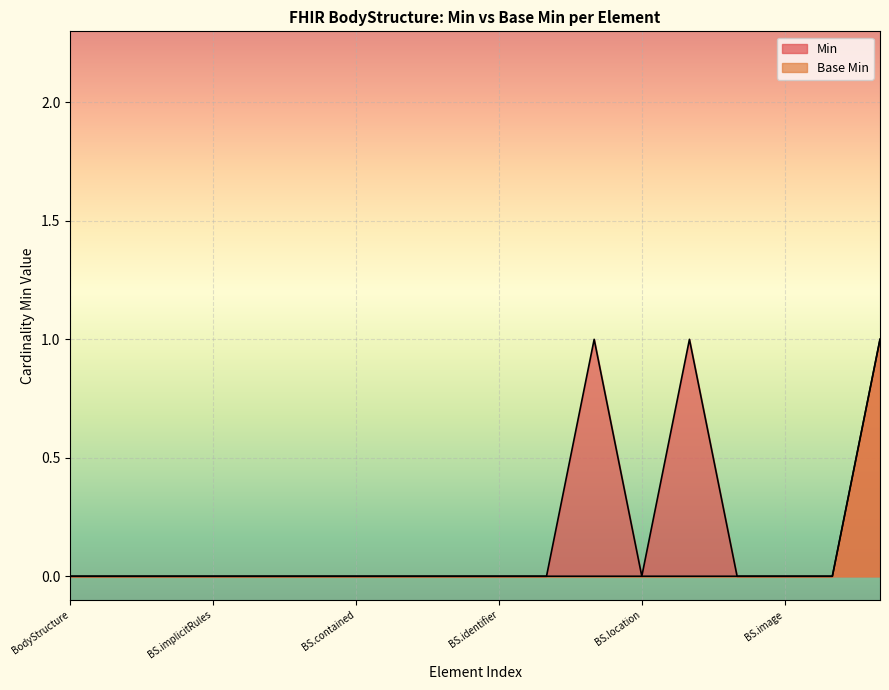

How many lines are shown in the chart?

2